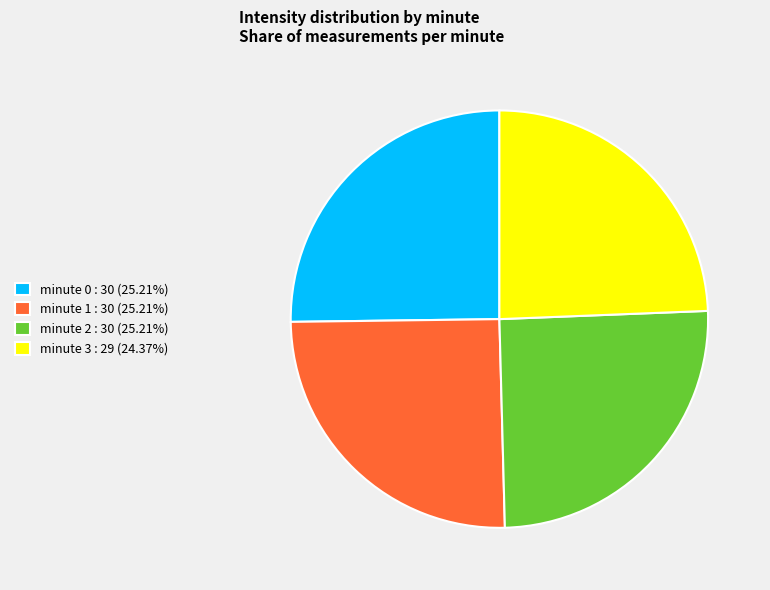

Count the number of slices in the pie.

4